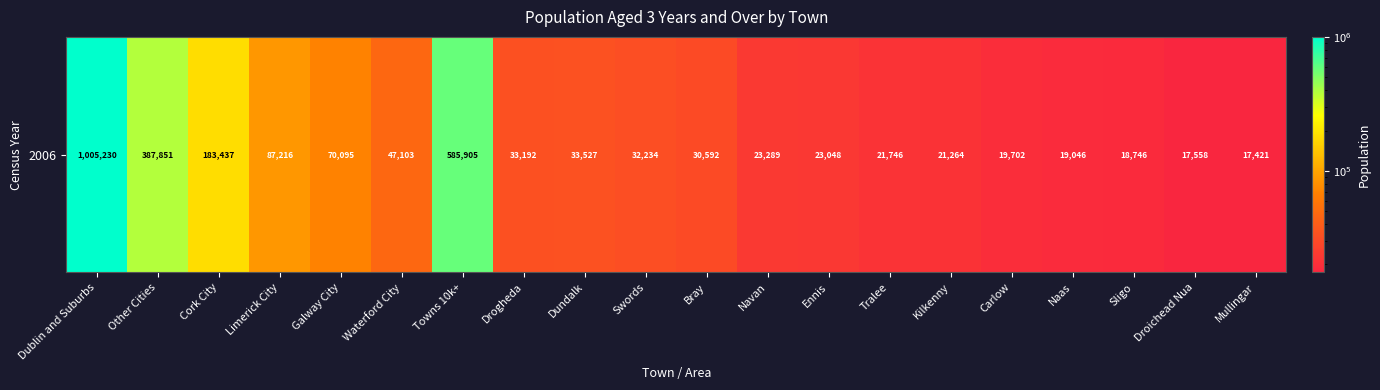

Reading right to left, extract all data points from this chart.

17421	17558	18746	19046	19702	21264	21746	23048	23289	30592	32234	33527	33192	585905	47103	70095	87216	183437	387851	1005230